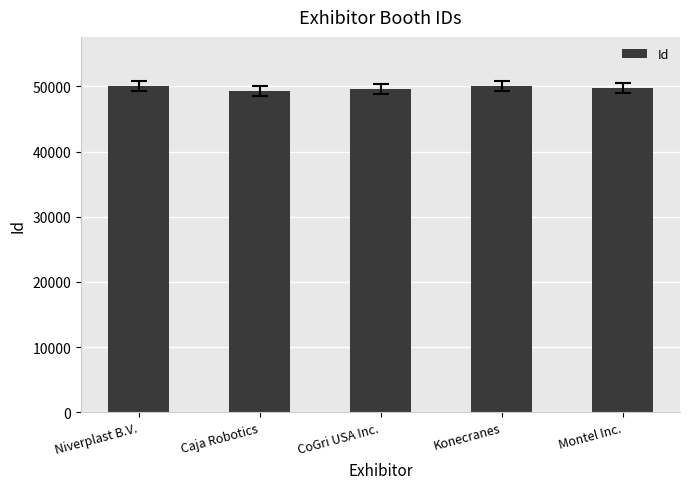

What is the label of the 1st bar from the right?

Montel Inc.